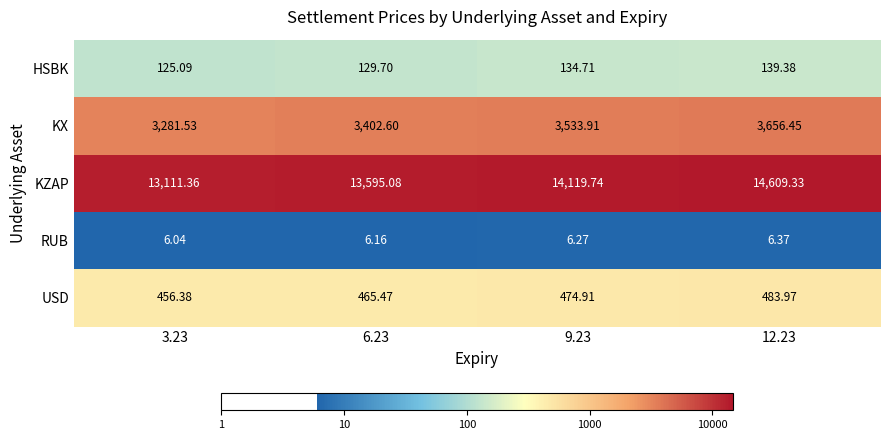

Rank the series by their maximum value, from highest to lowest.

KZAP, KX, USD, HSBK, RUB